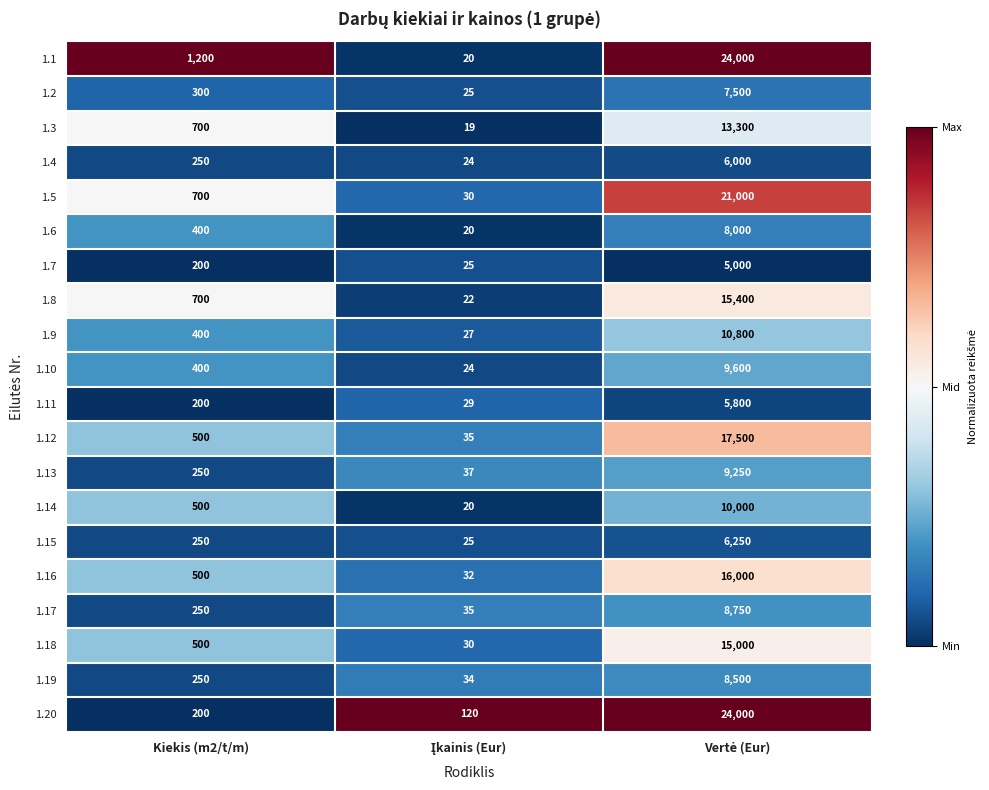

What is the highest value of the 1.20 series?

24000